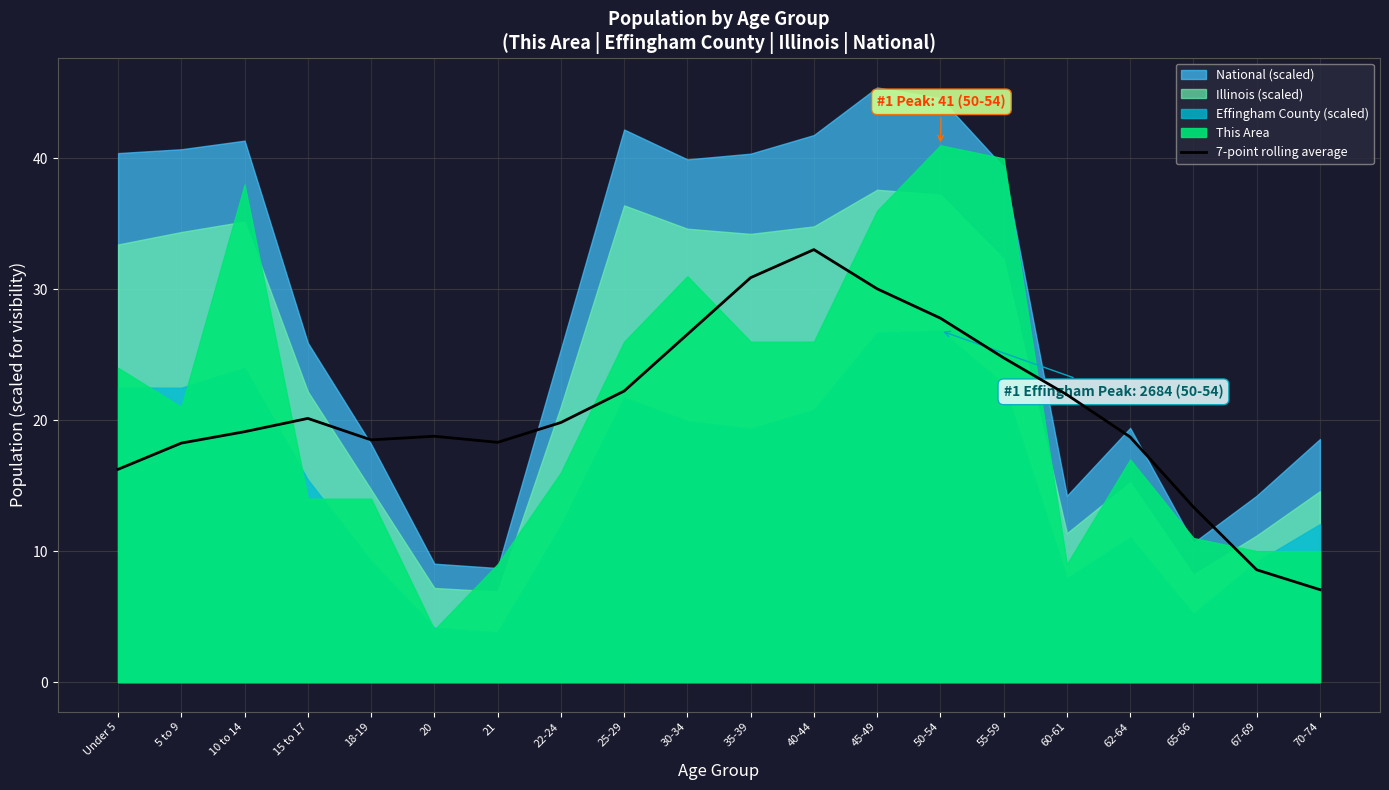

Approximately how many times larger is the value at 15 to 17 compared to 65-66?

1.5